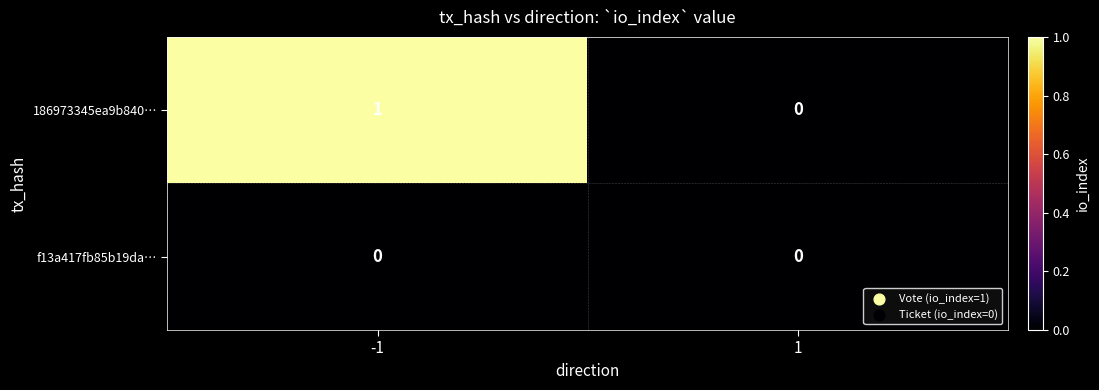

Which series has the largest range (max minus min)?

186973345ea9b840…